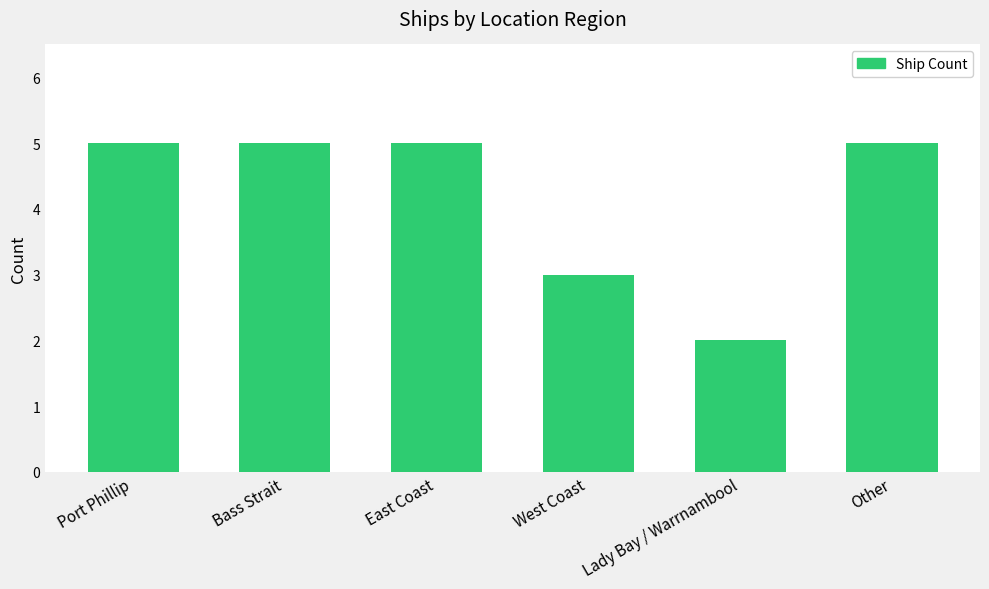

What is the sum of all values?

25